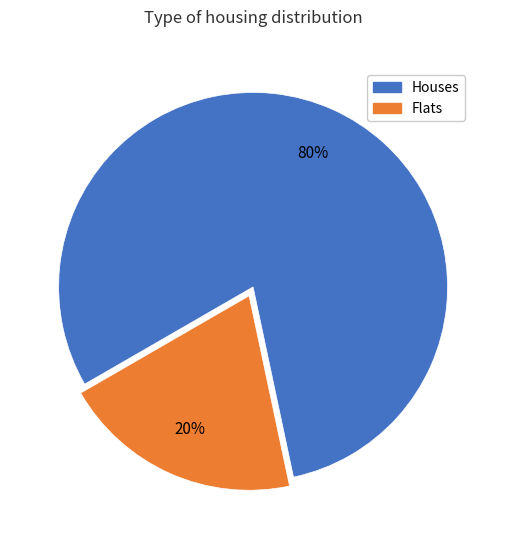

Which slice is the largest?

Houses